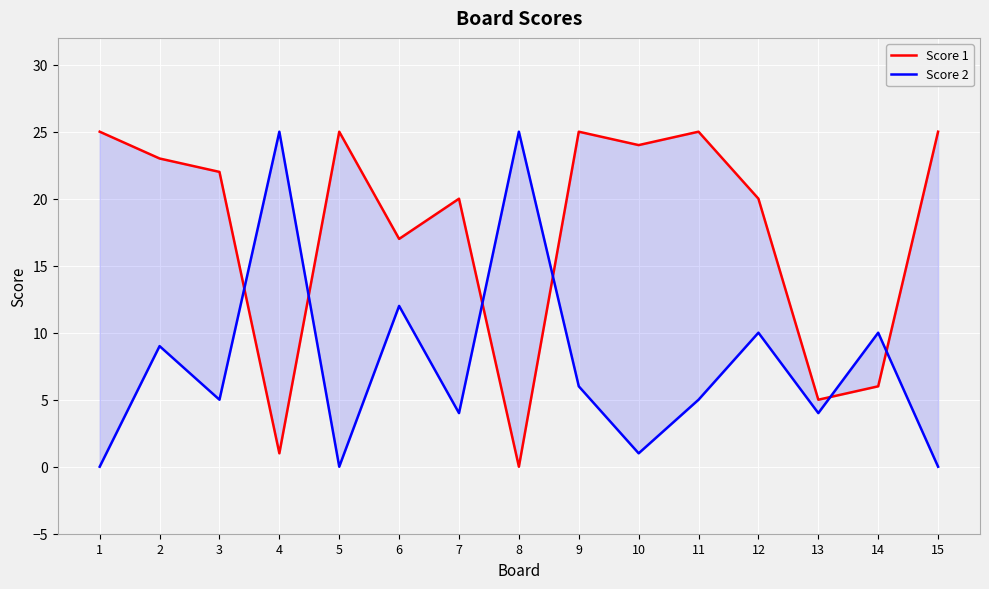

In Score 2, how many points are higher than both neighbors (excluding endpoints)?

6